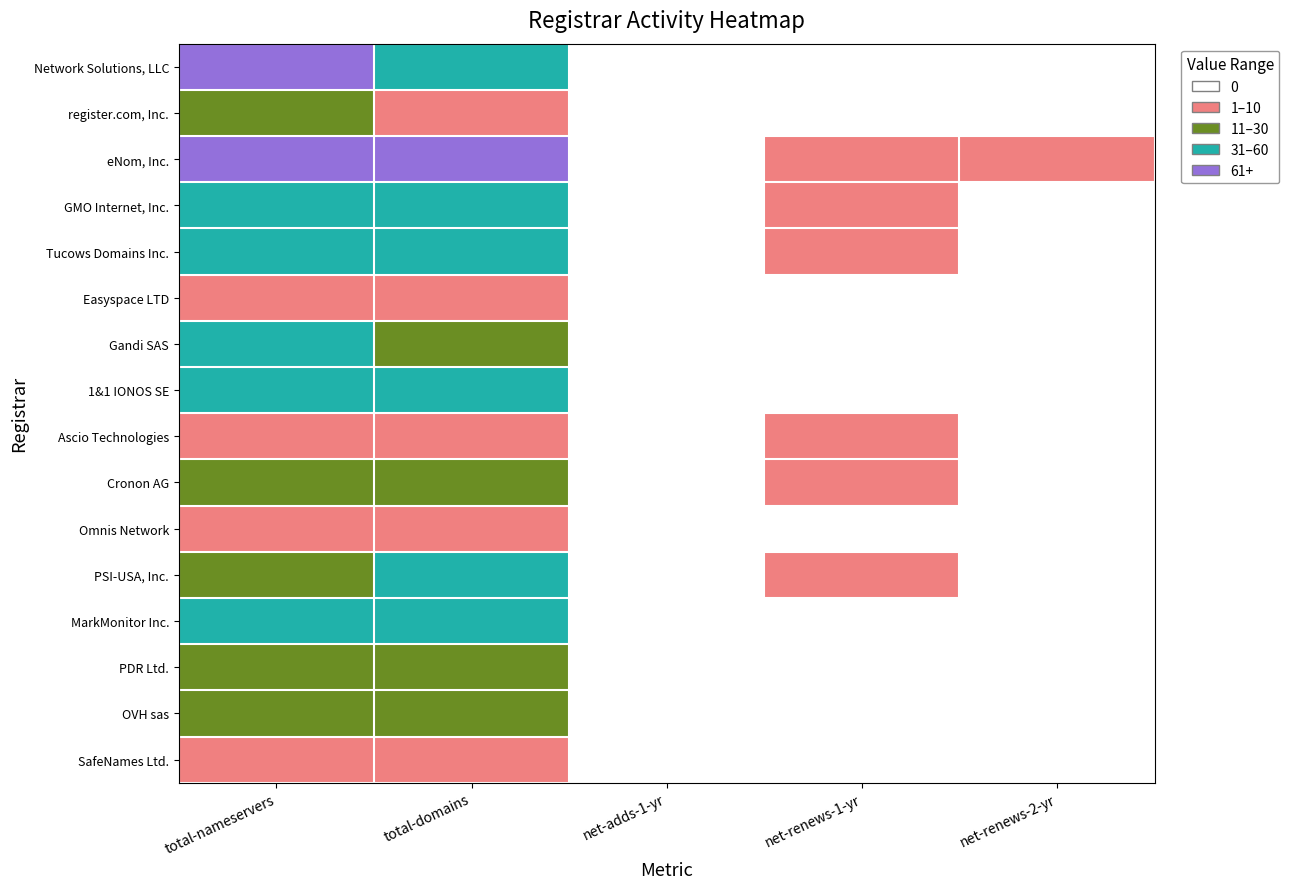

Between net-adds-1-yr and net-renews-2-yr, which is larger?

net-adds-1-yr